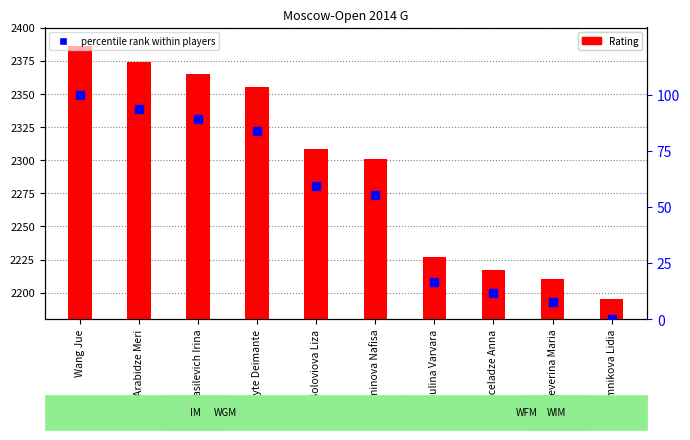

At which category is the sum across all series the highest?

Wang Jue